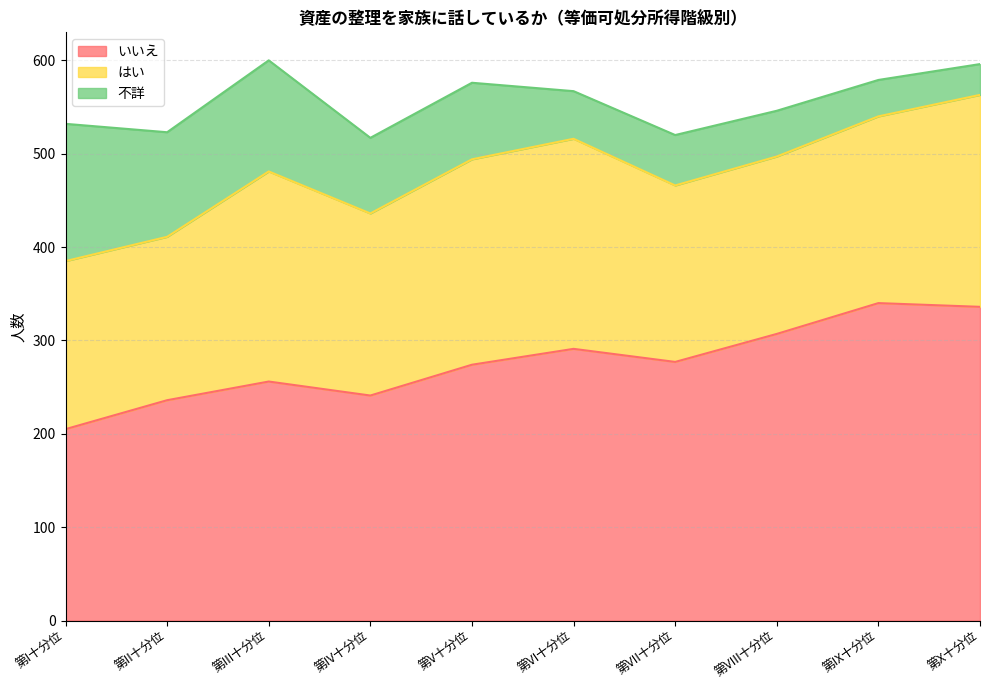

What position from the left is 第VIII十分位?

8